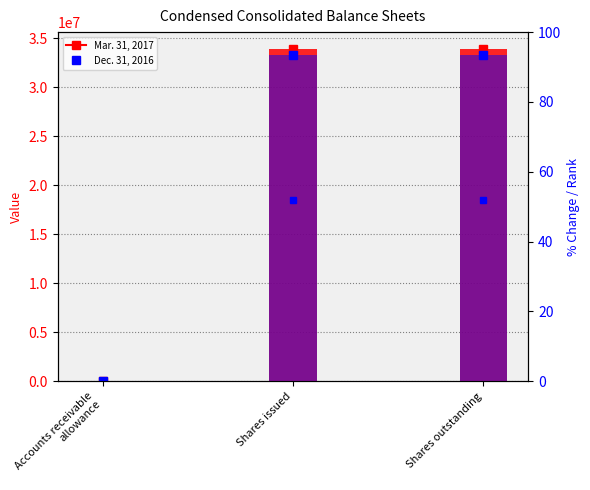

What is the spread (max minus min) of values at Accounts receivable
allowance?

254.9